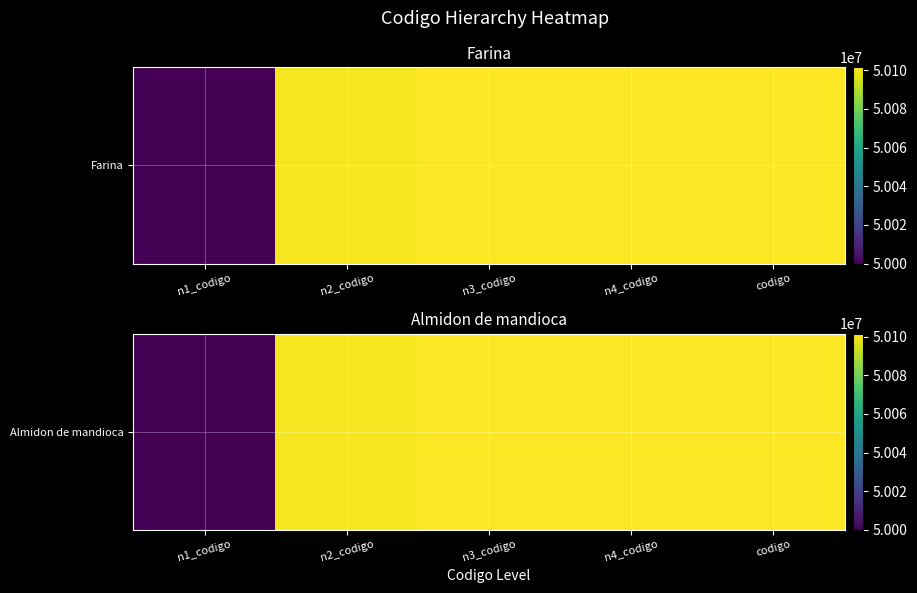

At which category does the chart reach its minimum across all series?

n1_codigo